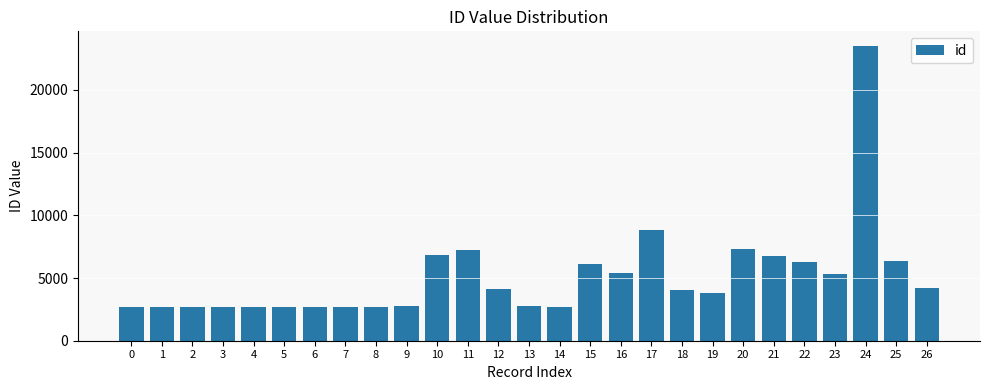

What is the value of the 22nd bar from the left?

6733